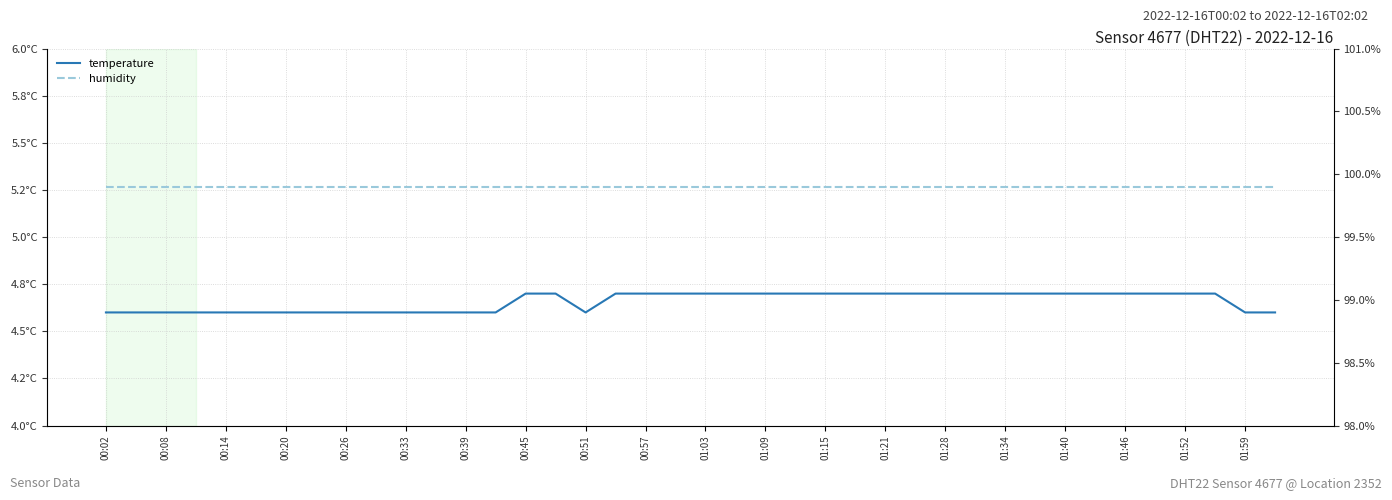

Rank the series at 21 from lowest to highest value.

temperature, humidity